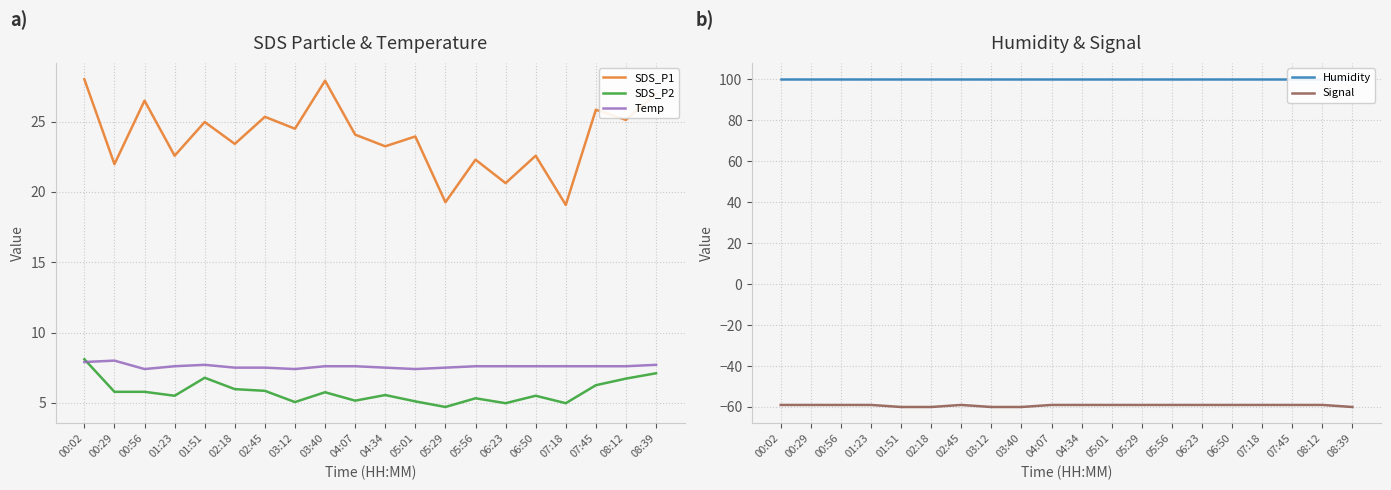

What is the smallest value displayed?

-60.0